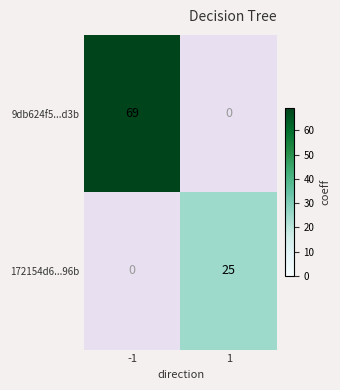

Rank the series at 1 from highest to lowest value.

172154d6...96b, 9db624f5...d3b